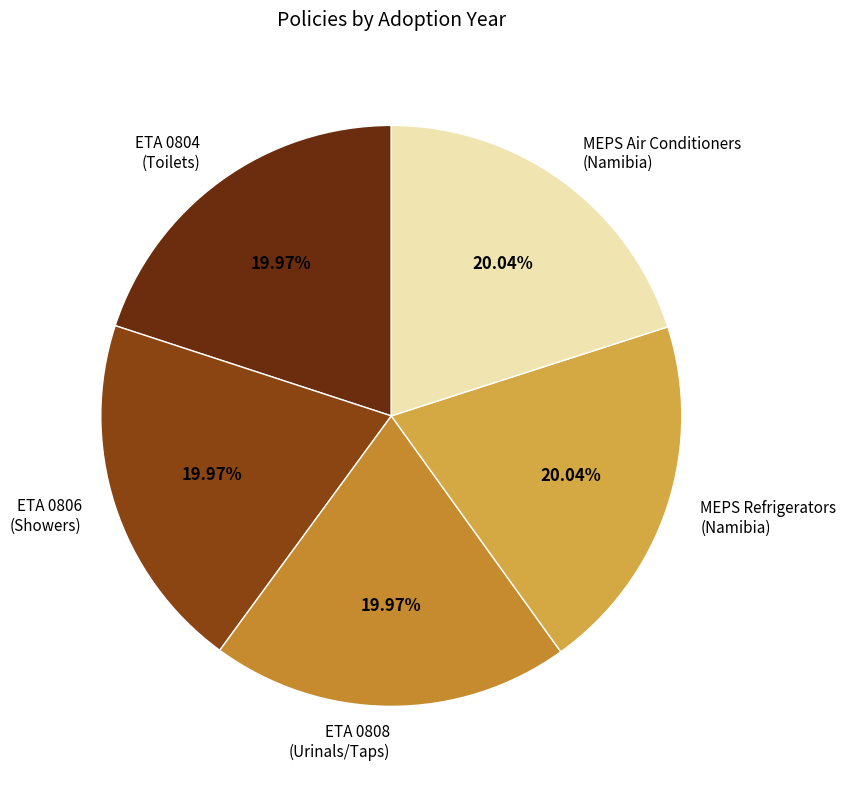

Count the number of slices in the pie.

5